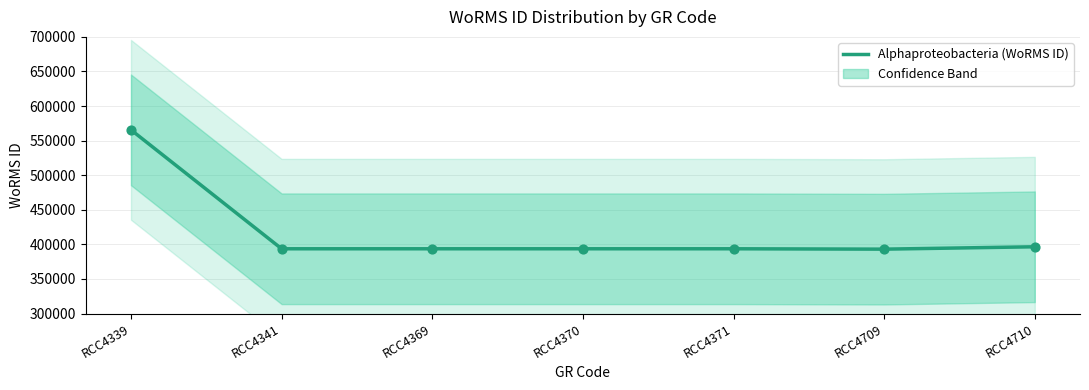

Which has a higher value, RCC4369 or RCC4710?

RCC4710